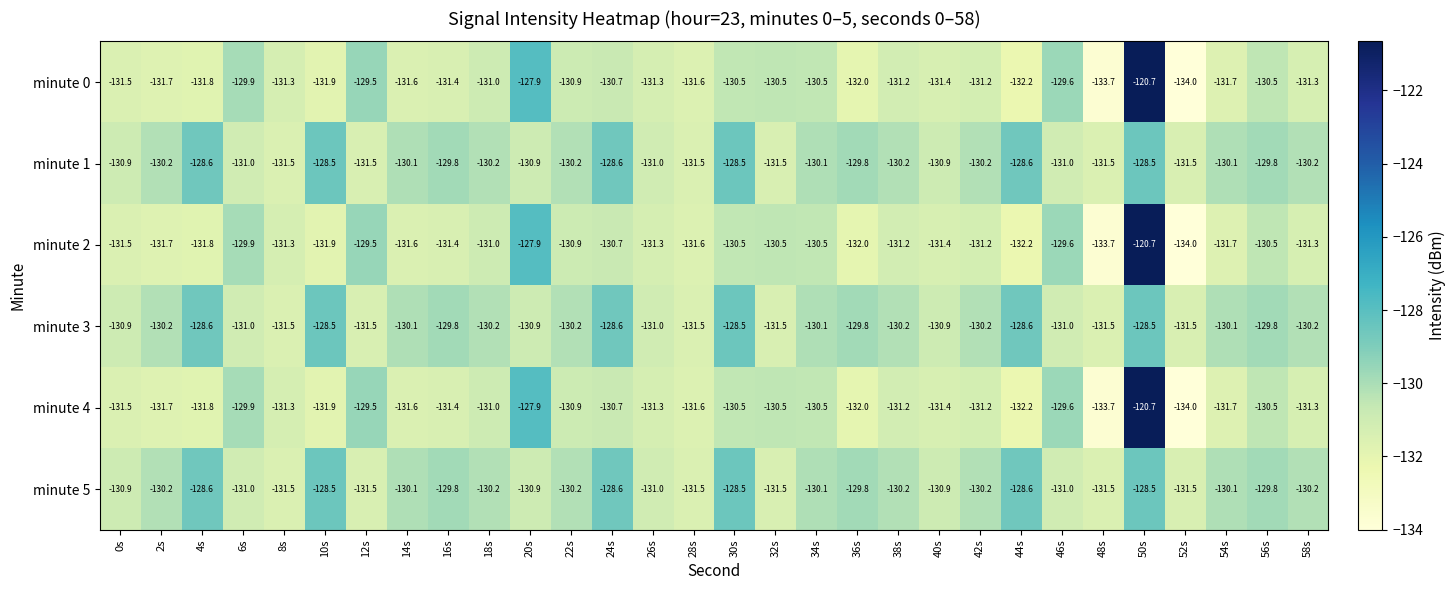

The minute 4 series shows -131.7 at 54s. True or false?

True